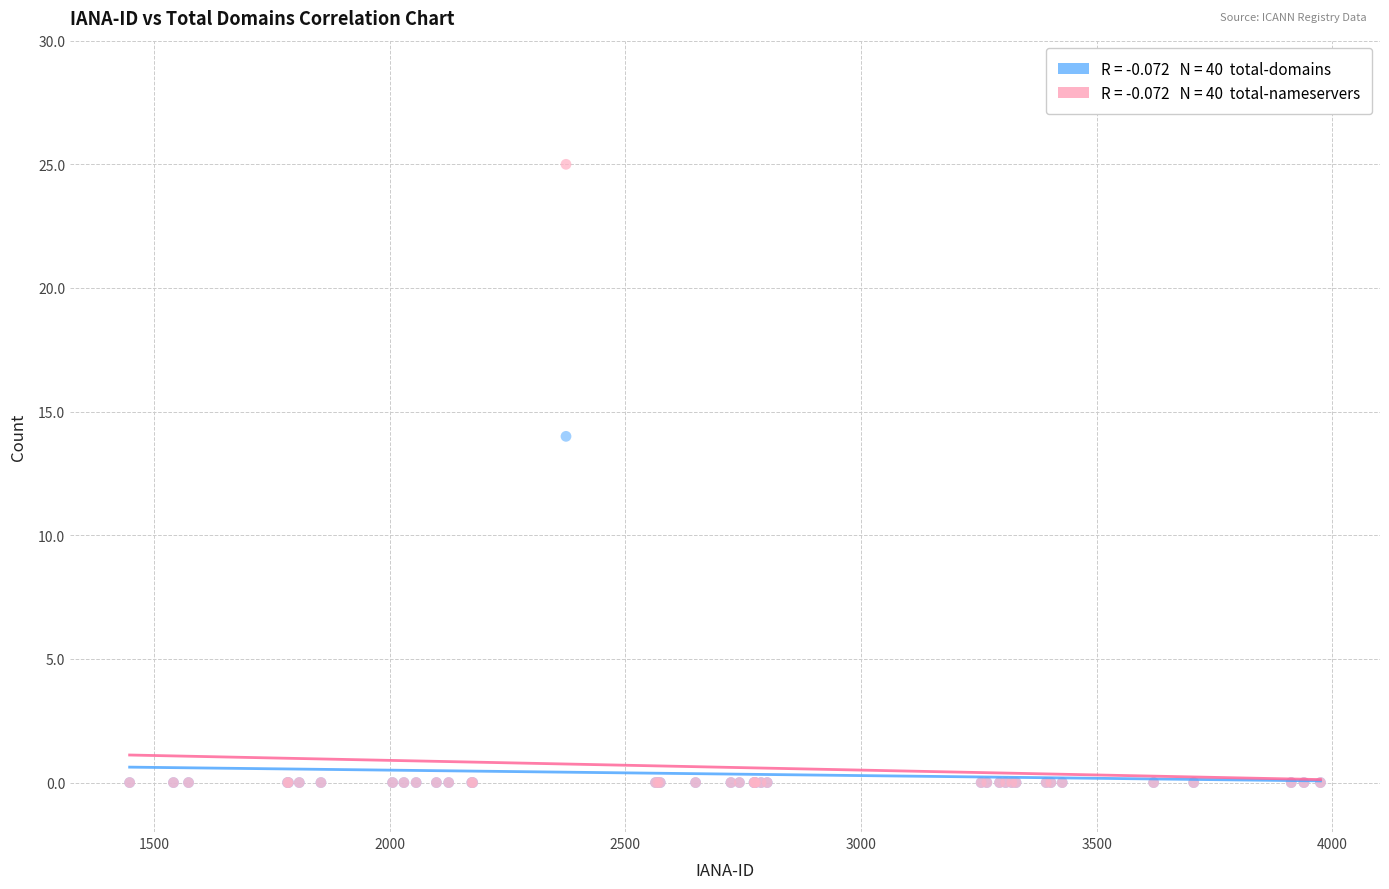

Across all series, what Y value is closest to 12?

14